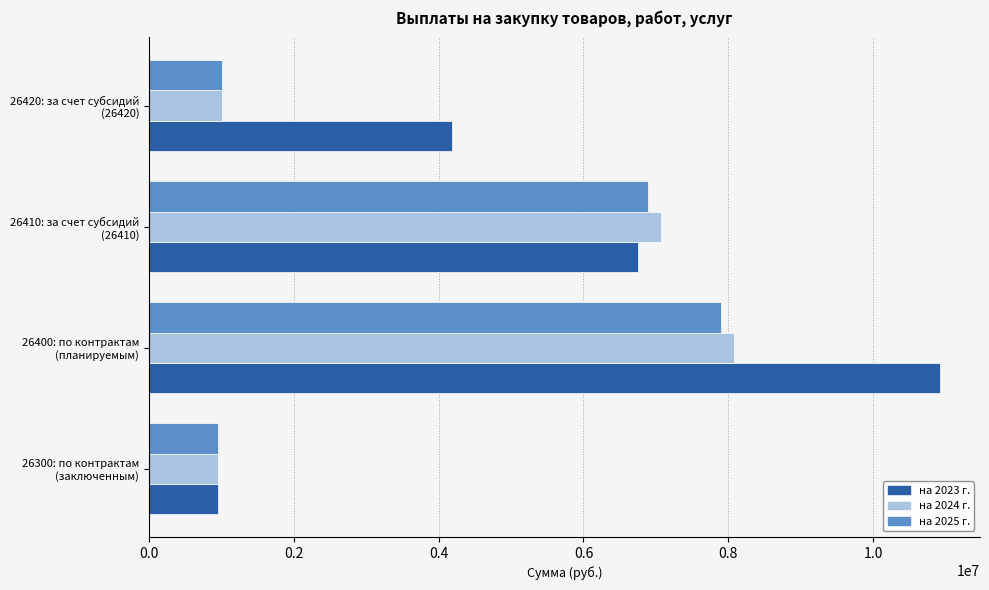

What is the average value of the на 2024 г. series?

4274684.5